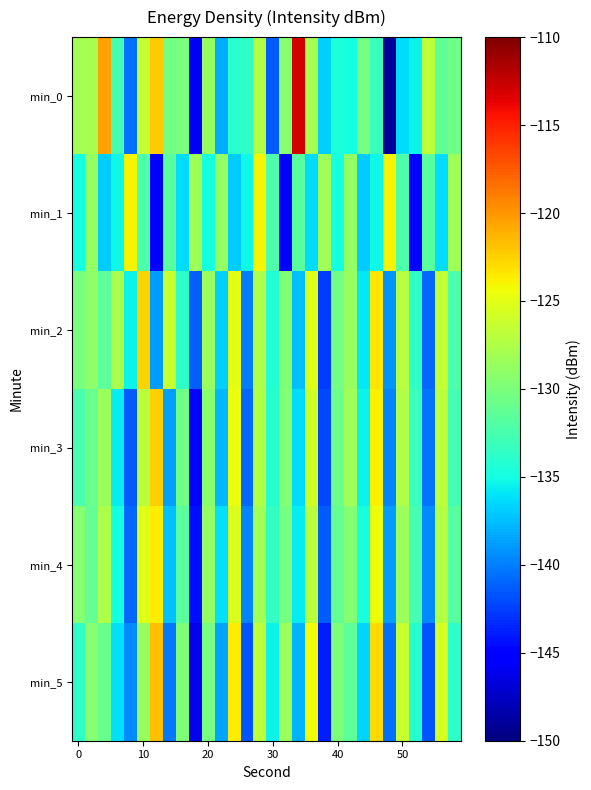

How many categories are shown in the chart?

30